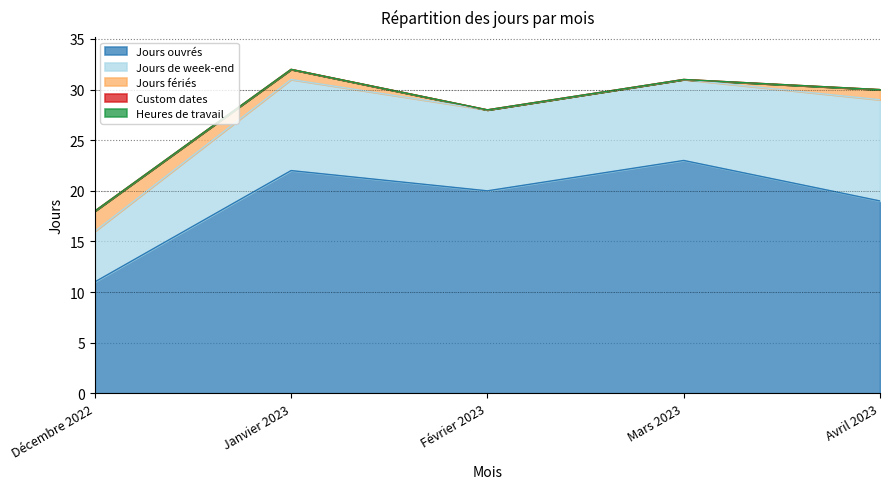

What is the maximum value shown in the chart?

23